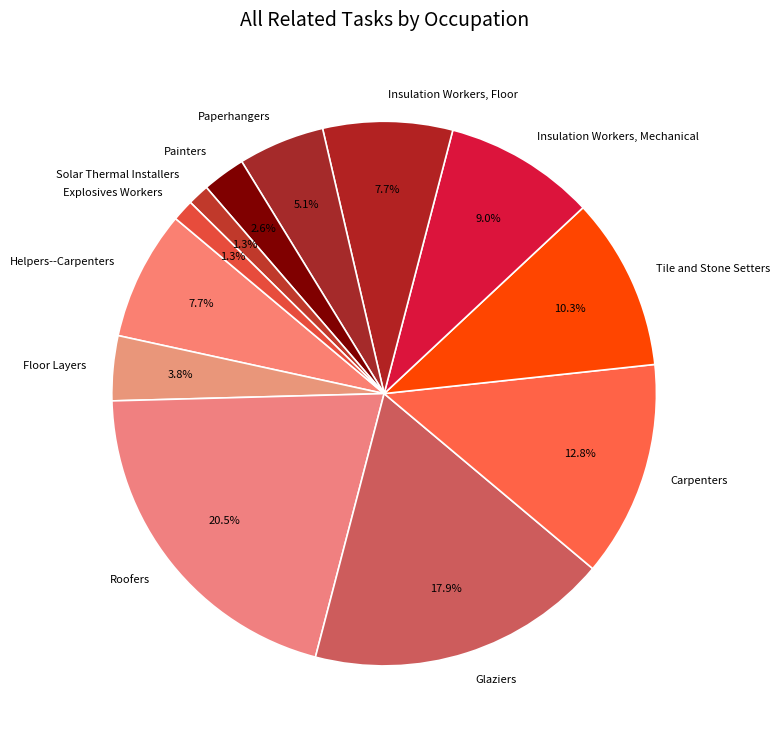

How many segments does this pie chart have?

12